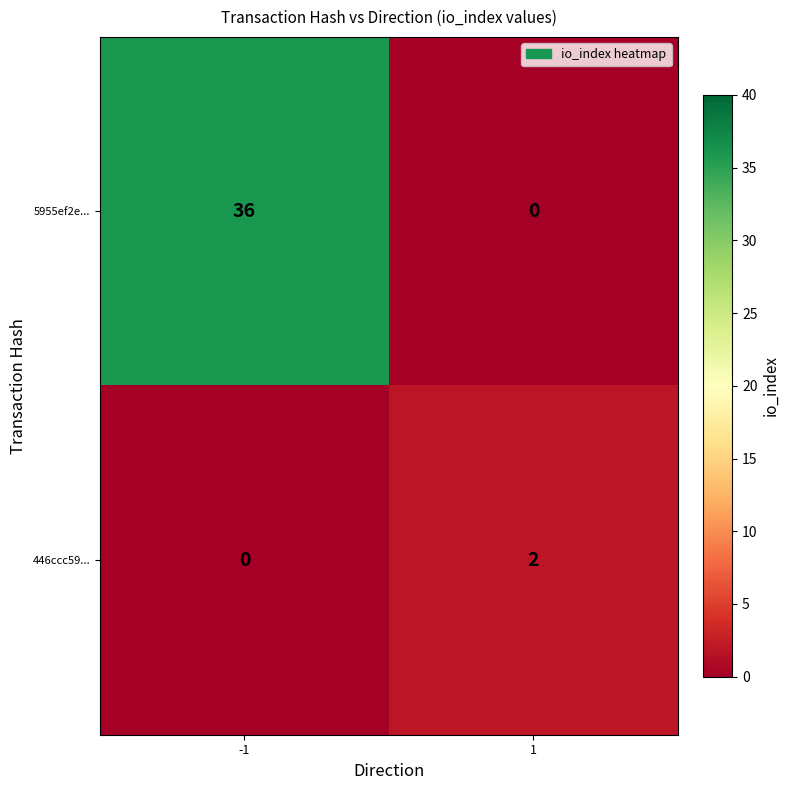

At 1, list the series in order from smallest to largest.

5955ef2e..., 446ccc59...